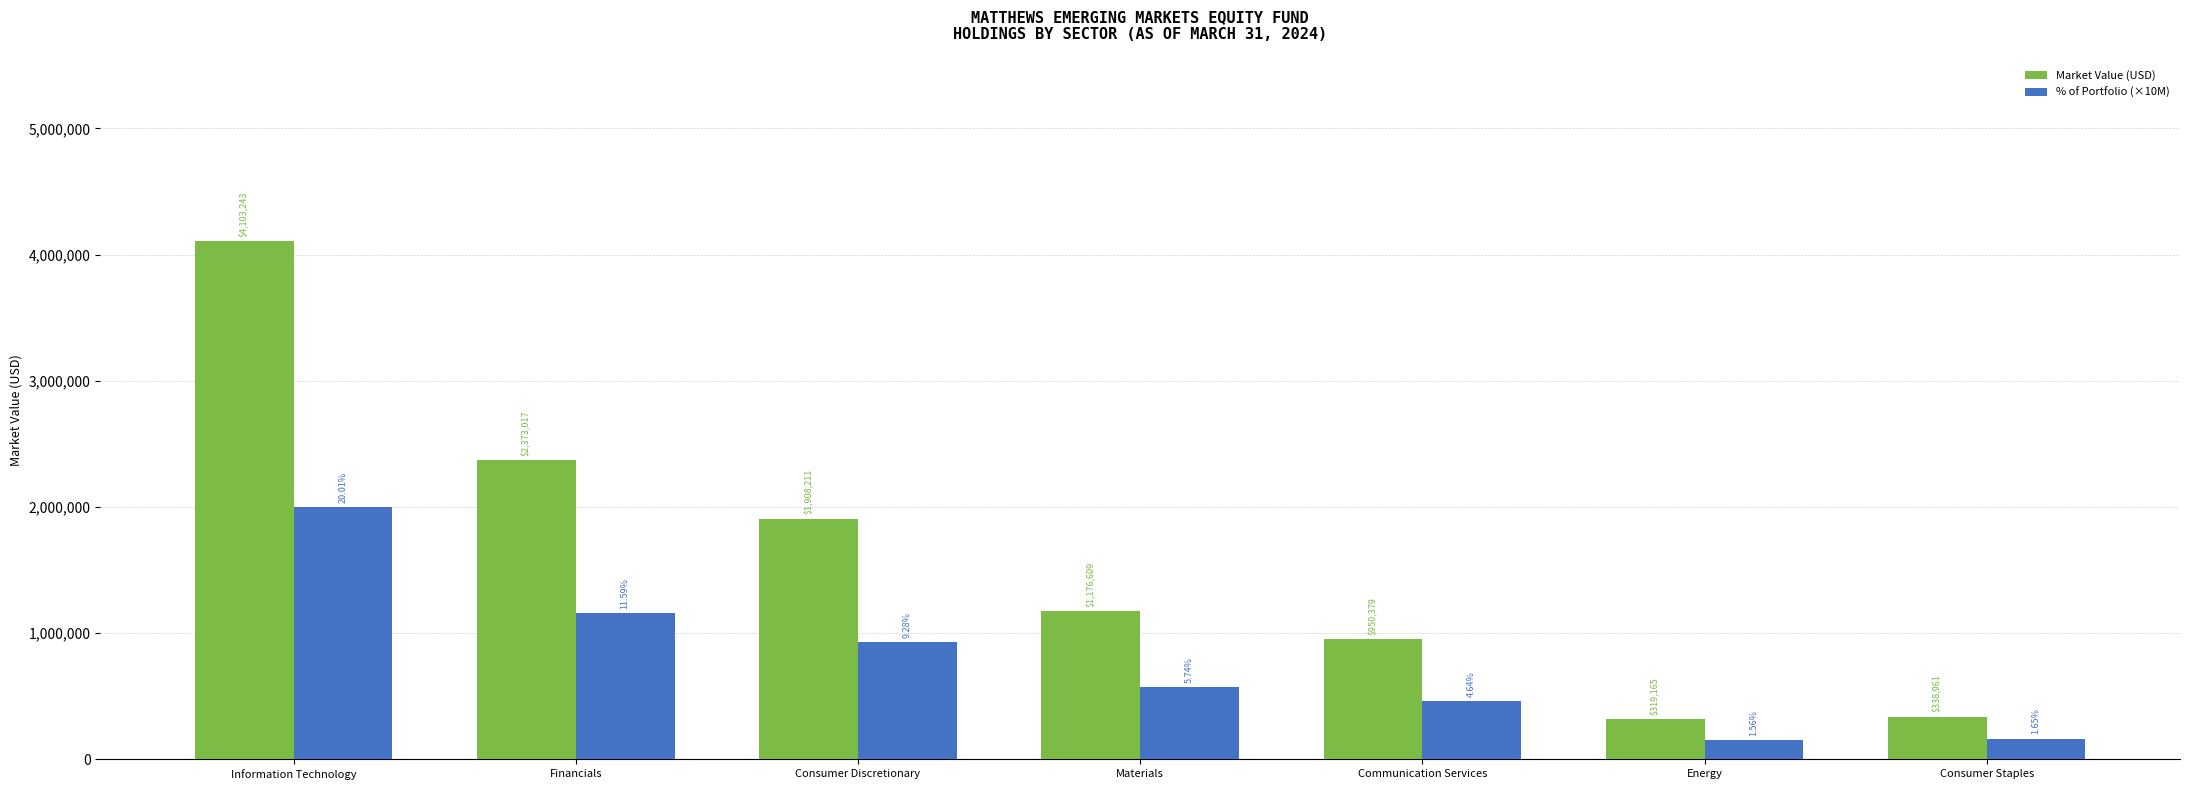

Is the value of % of Portfolio (×10M) at Materials greater than the value of Market Value (USD) at Financials?

No